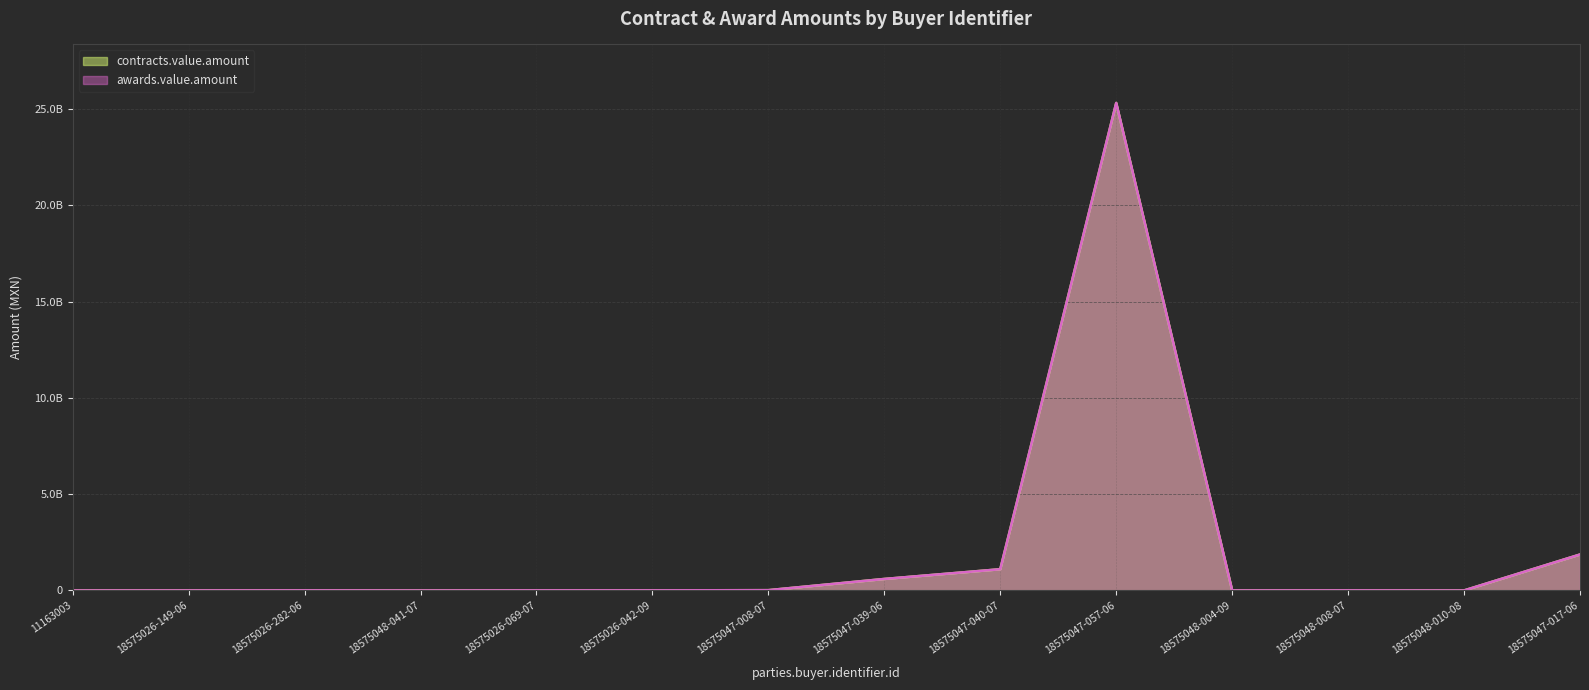

The contracts.value.amount series shows 1167538.8 at 18575048-004-09. True or false?

True